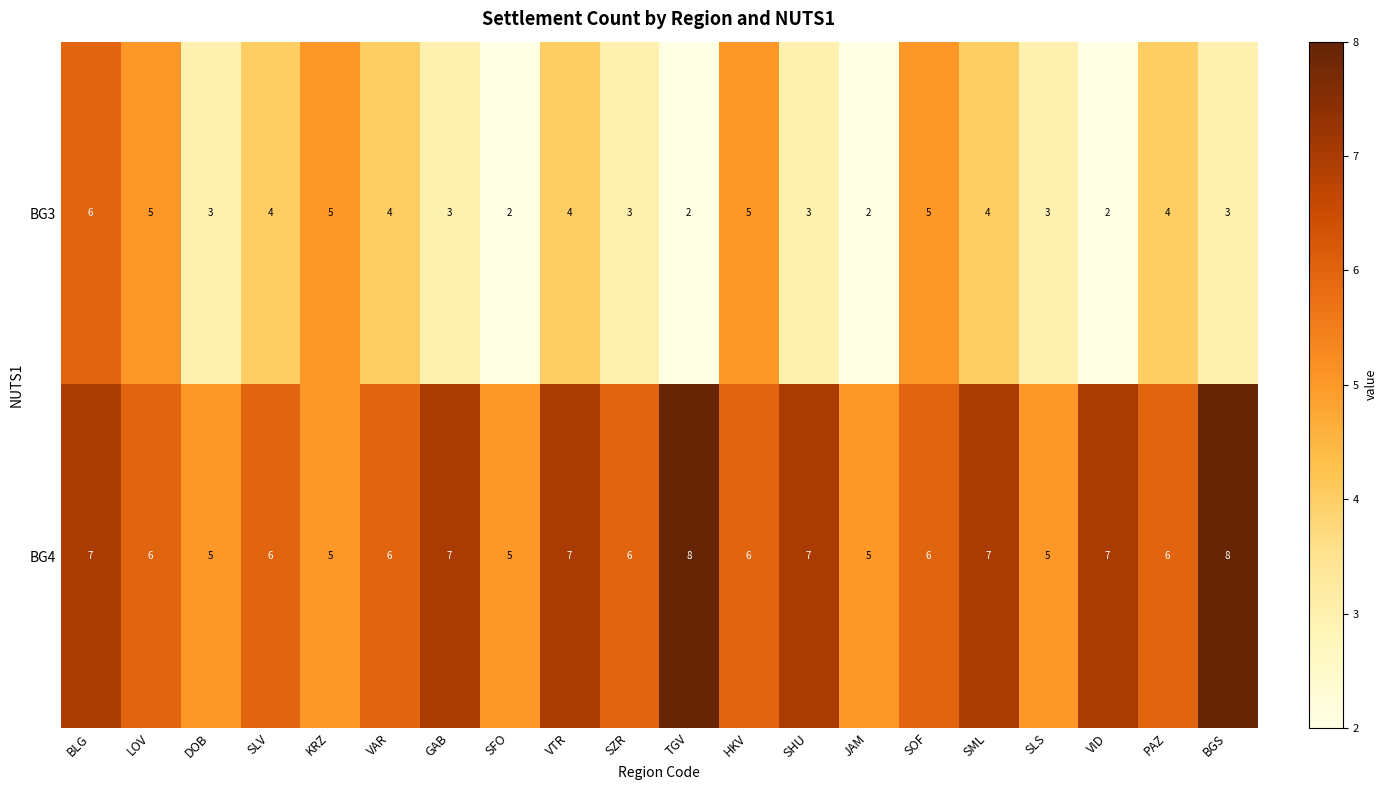

At how many categories does at least one series exceed 2?

20